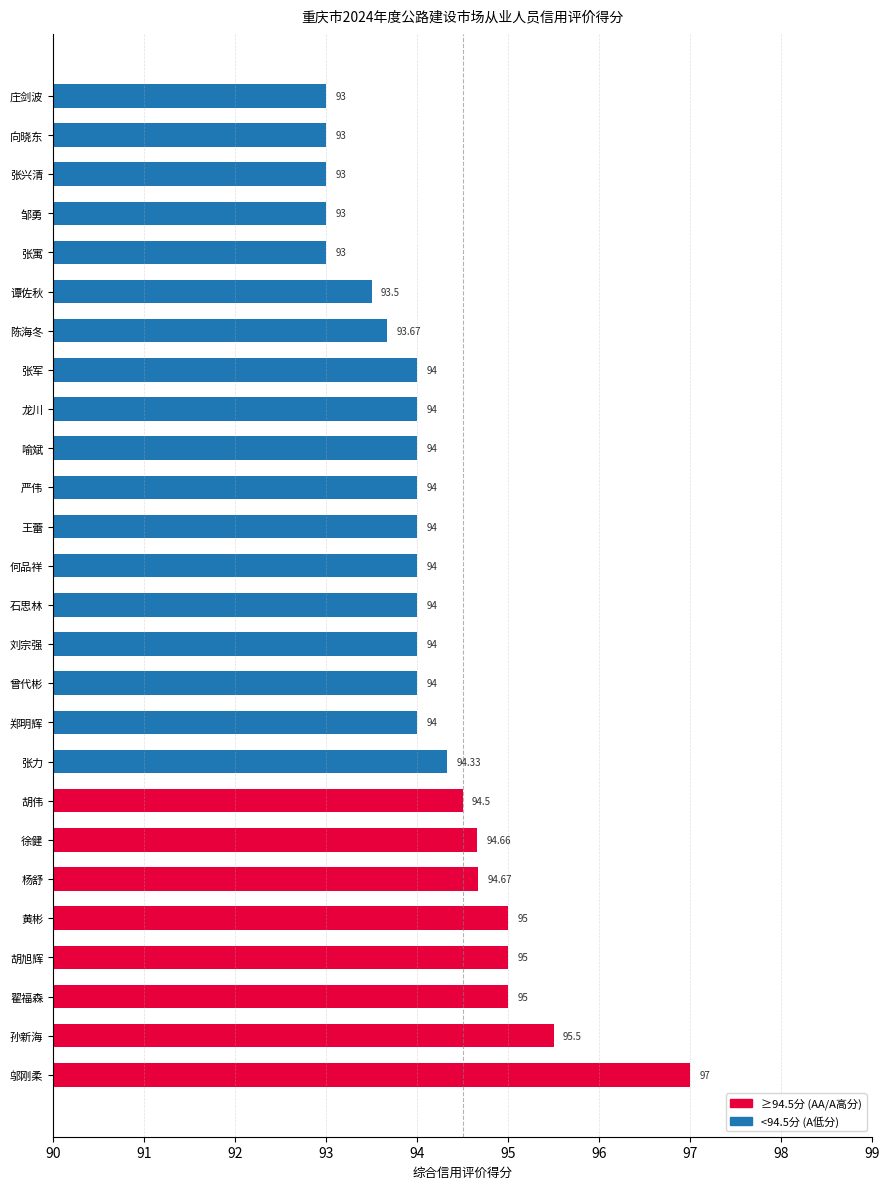

What is the value of the 重庆市综合信用评价得分 bar at the 14th from the left?

94.0